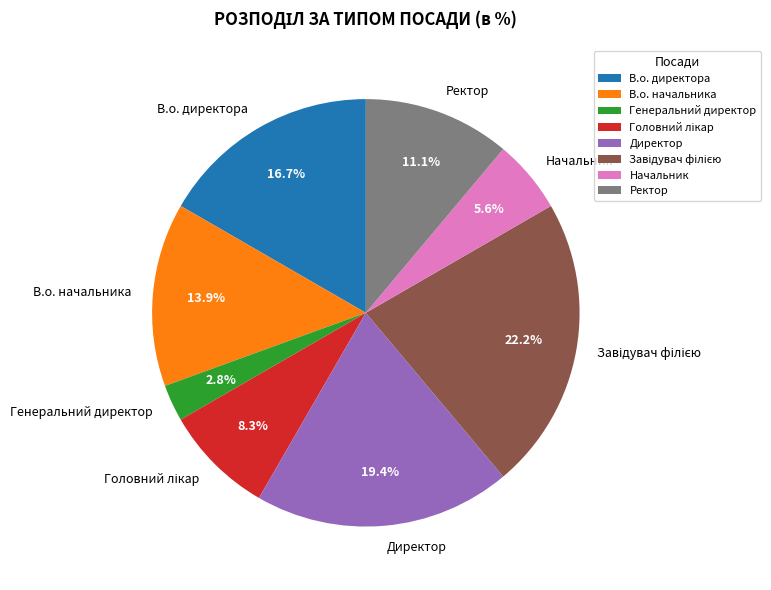

Is it true that В.о. начальника is 26% of the pie?

False